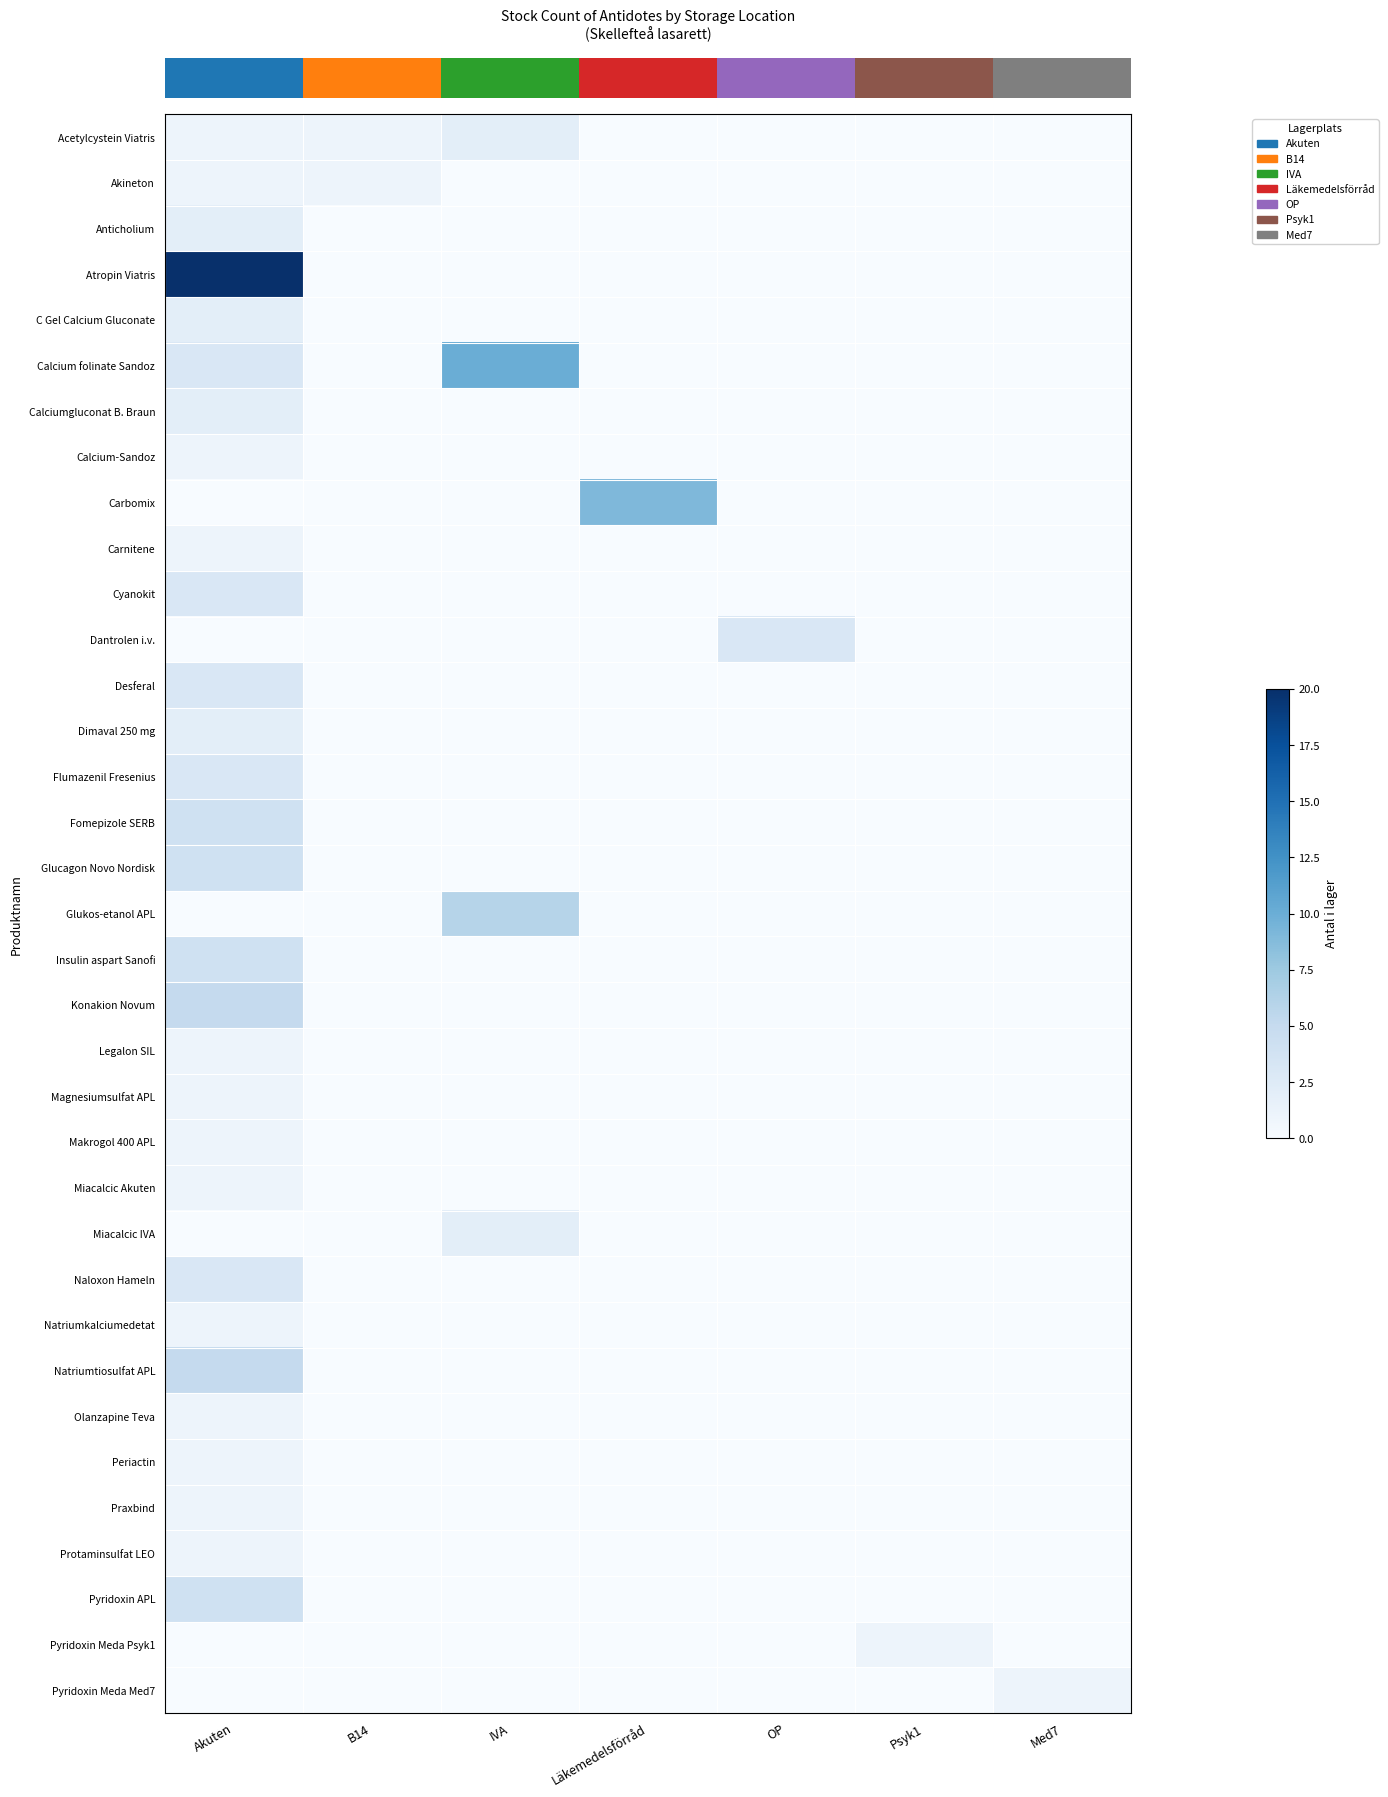

At how many categories does at least one series exceed 9?

2